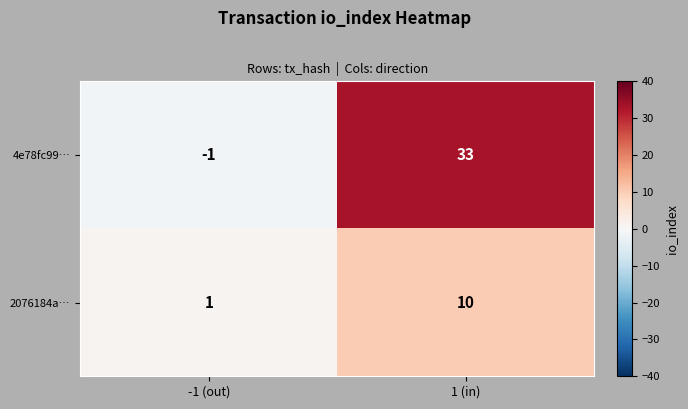

How many values in 4e78fc99… are above zero?

1